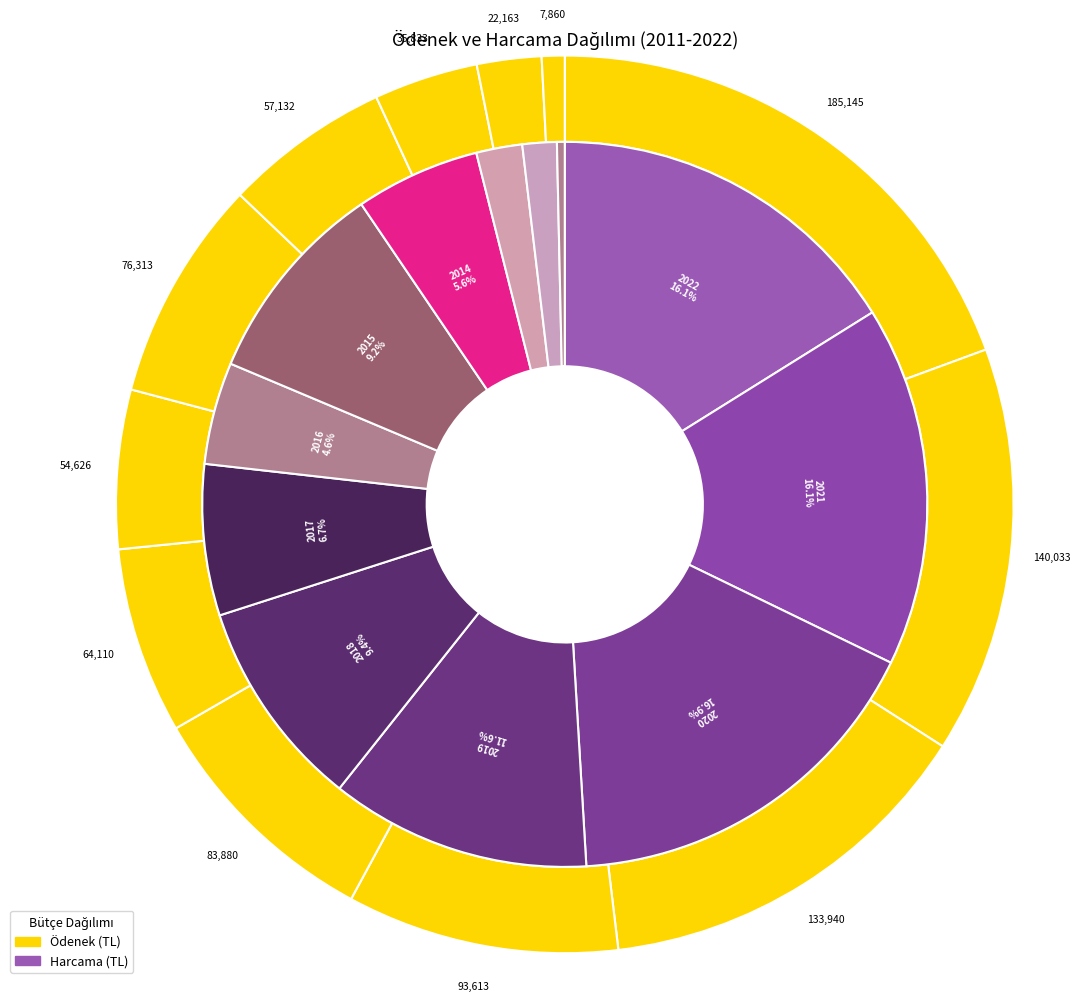

How many segments does this pie chart have?

12